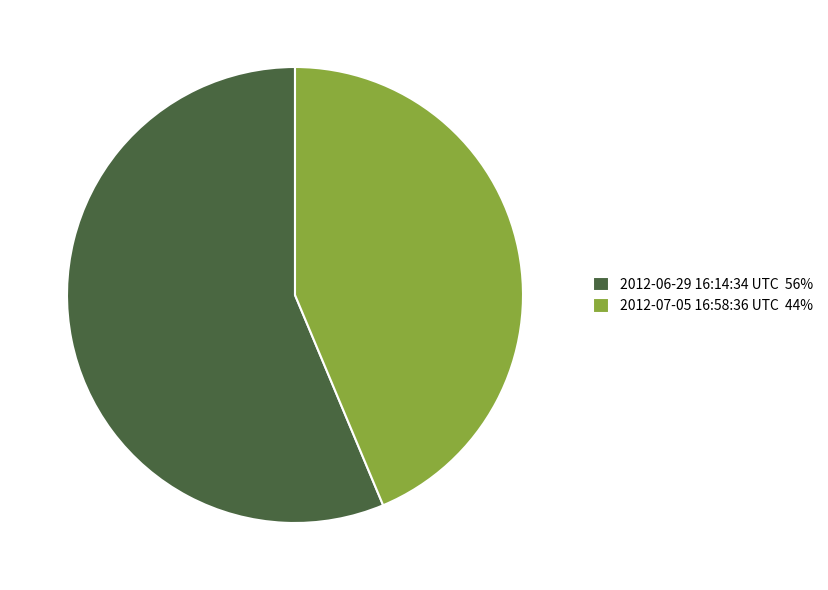

Between 2012-07-05 16:58:36 UTC and 2012-06-29 16:14:34 UTC, which is larger?

2012-06-29 16:14:34 UTC